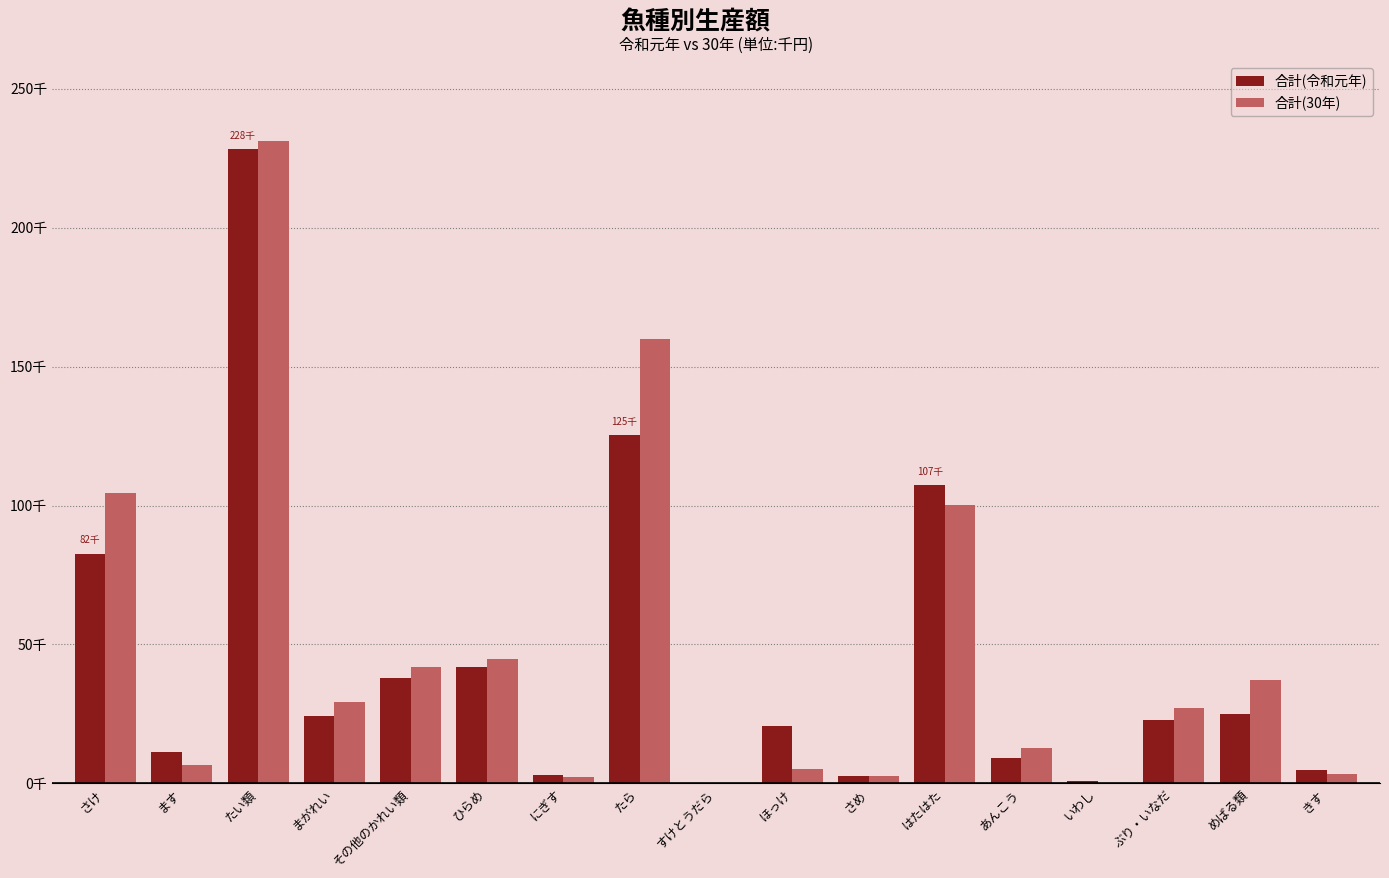

What is the label of the 11th bar from the right?

にぎす